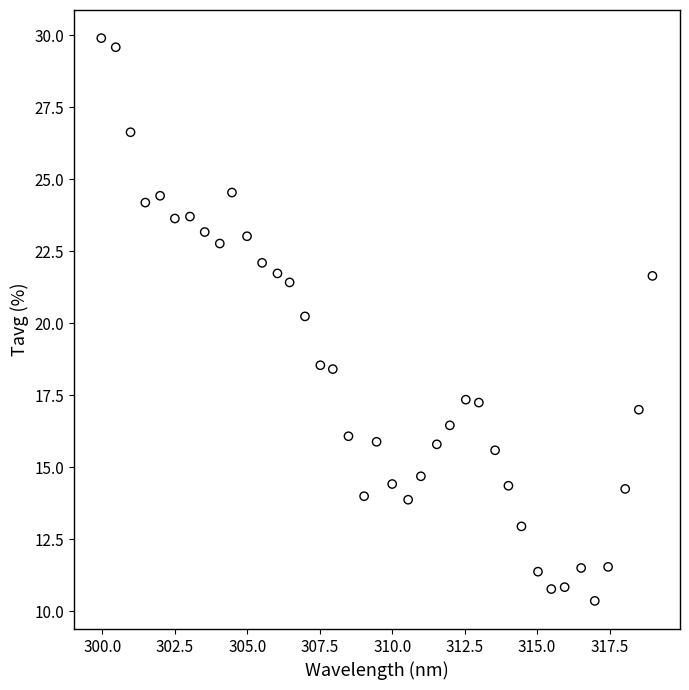

What Y value in the scatter plot is closest to 20?

20.2